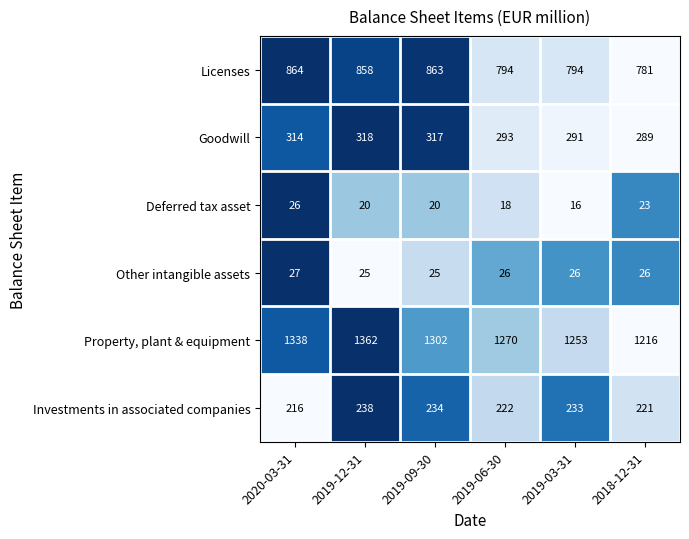

What is the minimum value shown in the chart?

16